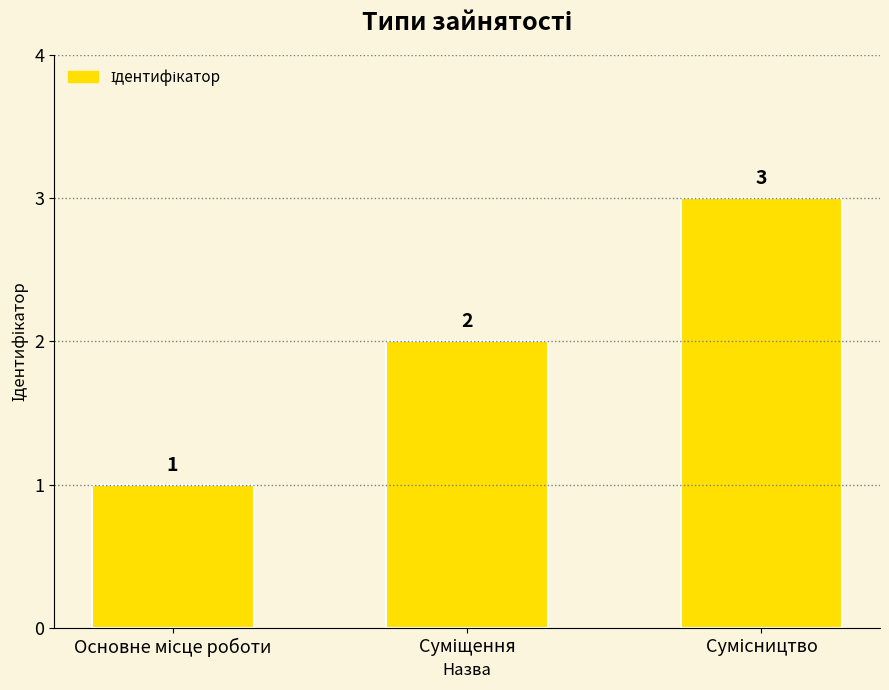

What is the sum of all values?

6